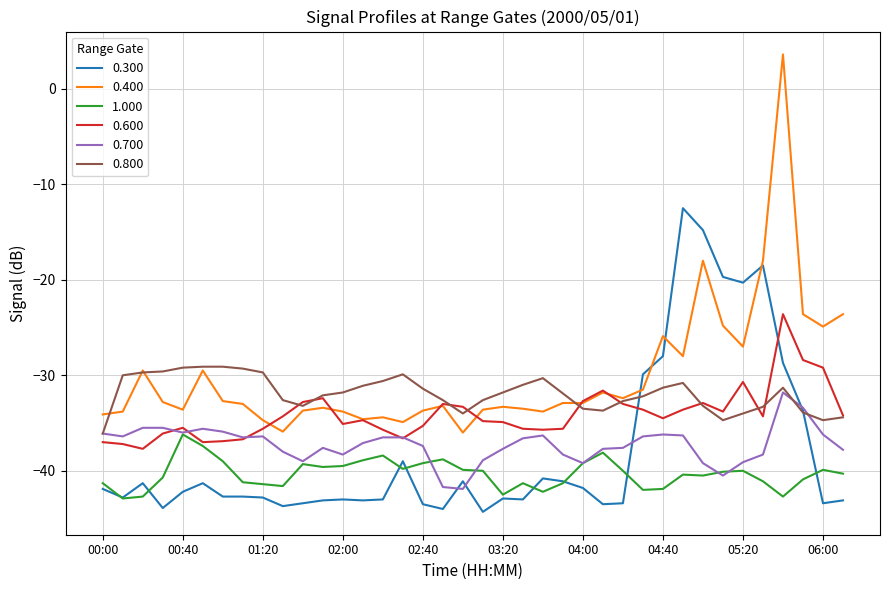

List the series in order of their peak value, highest first.

0.400, 0.300, 0.600, 0.800, 0.700, 1.000